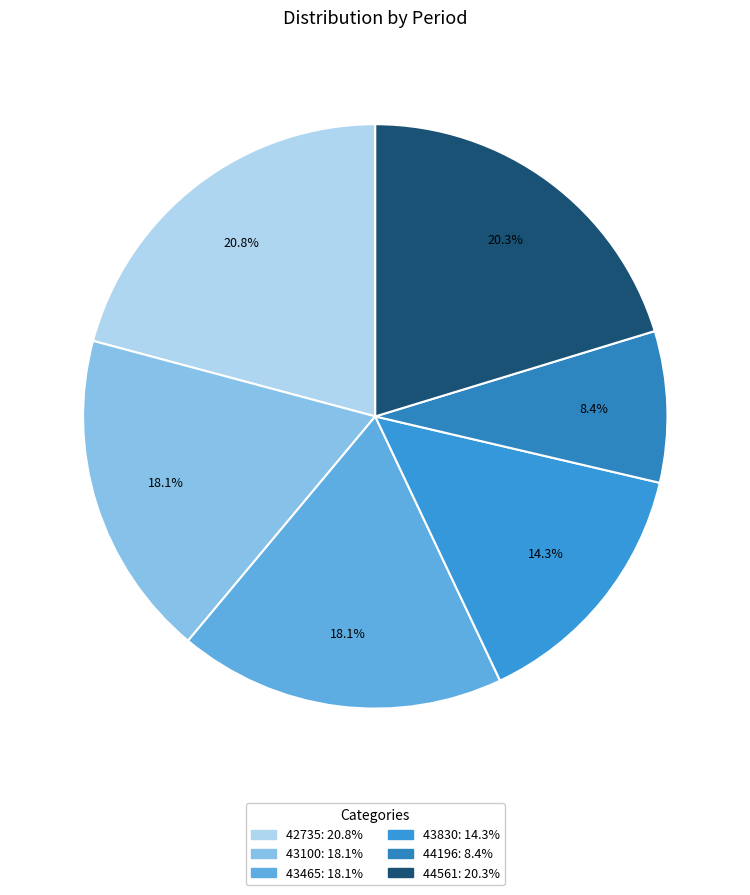

Is it true that 43465 is 8% of the pie?

False